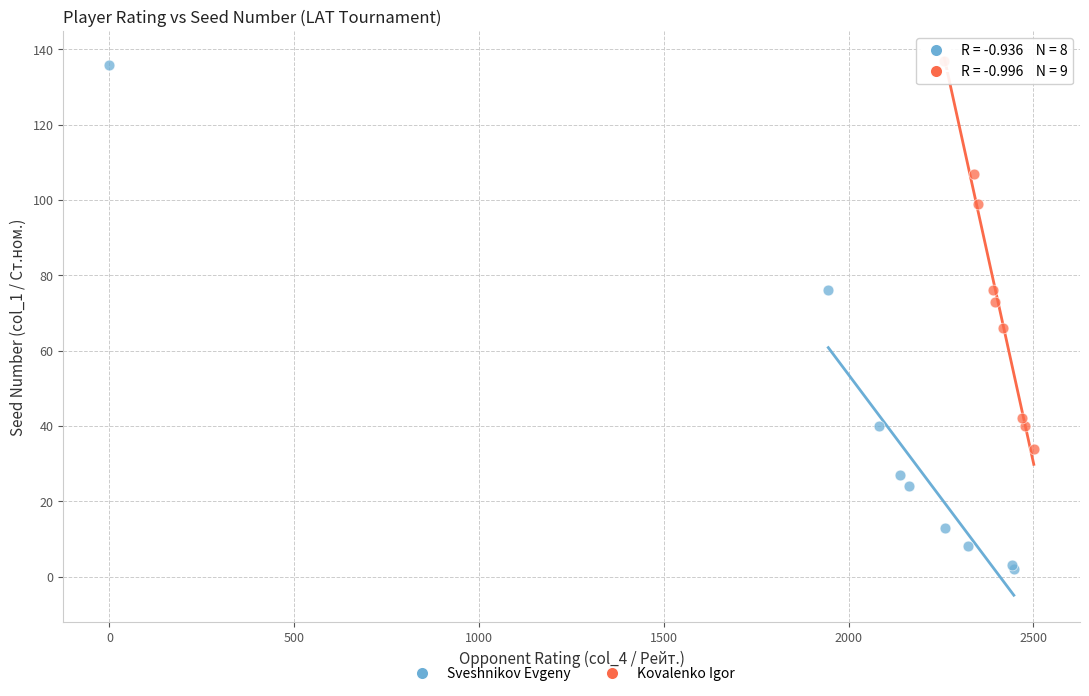

What are all the series names shown in the legend?

Sveshnikov Evgeny, Kovalenko Igor